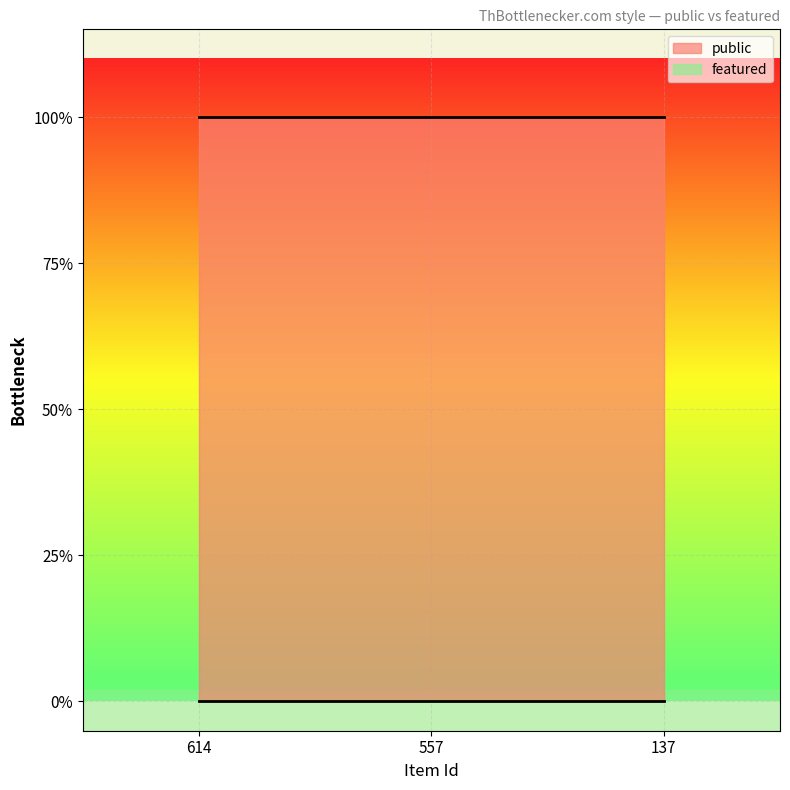

True or false: featured has a value of 0 at 614.

True